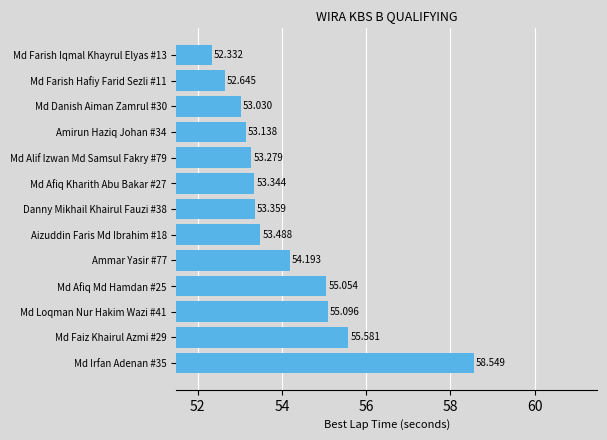

Rank the categories by value from highest to lowest.

Md Irfan Adenan #35, Md Faiz Khairul Azmi #29, Md Loqman Nur Hakim Wazi #41, Md Afiq Md Hamdan #25, Ammar Yasir #77, Aizuddin Faris Md Ibrahim #18, Danny Mikhail Khairul Fauzi #38, Md Afiq Kharith Abu Bakar #27, Md Alif Izwan Md Samsul Fakry #79, Amirun Haziq Johan #34, Md Danish Aiman Zamrul #30, Md Farish Hafiy Farid Sezli #11, Md Farish Iqmal Khayrul Elyas #13